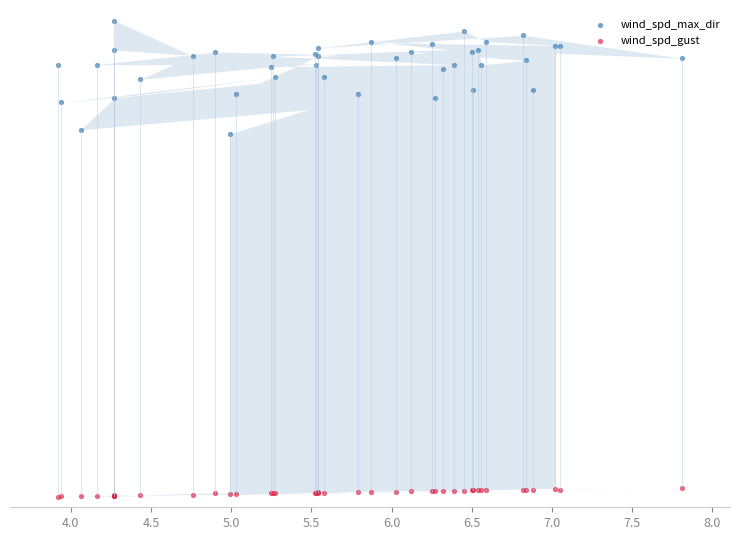

What are all the series names shown in the legend?

wind_spd_max_dir, wind_spd_gust